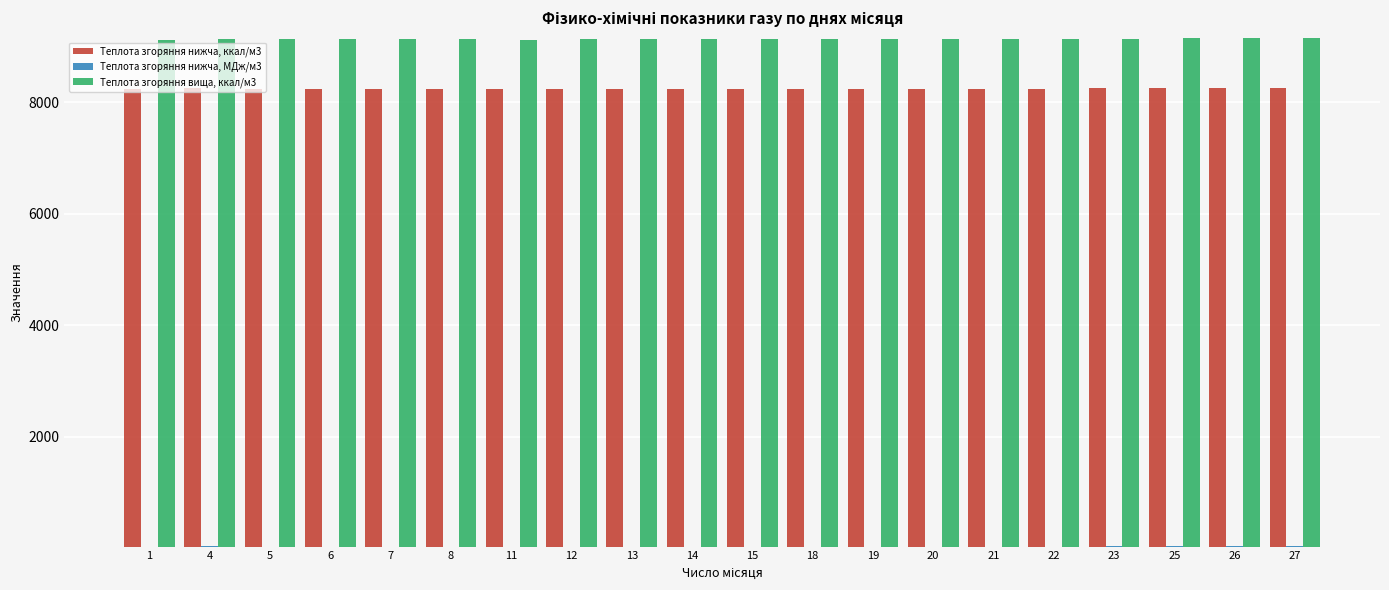

What is the average value of the Теплота згоряння вища, ккал/м3 series?

9135.4